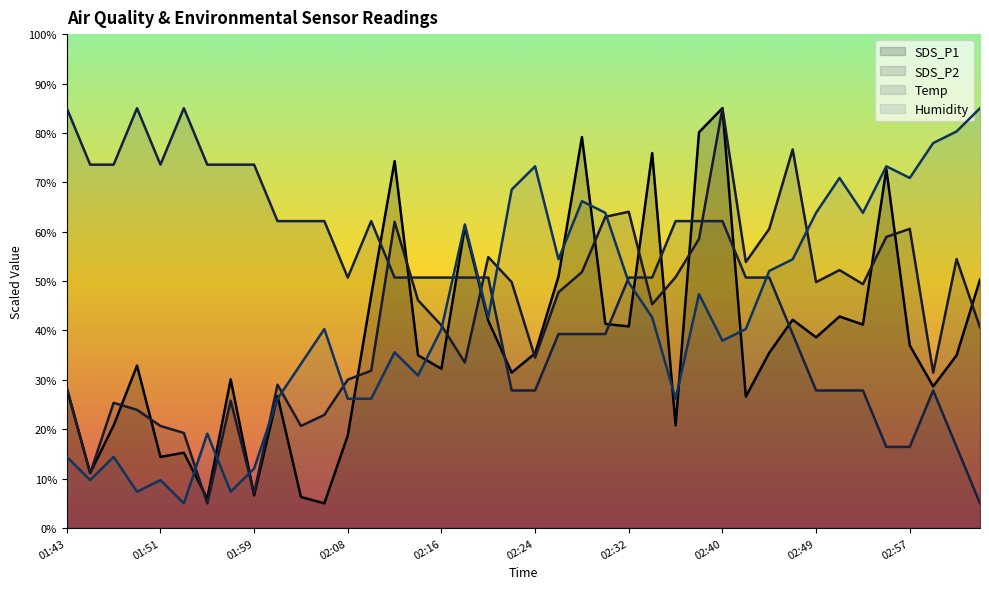

How many values in the SDS_P1 series exceed 35?

20